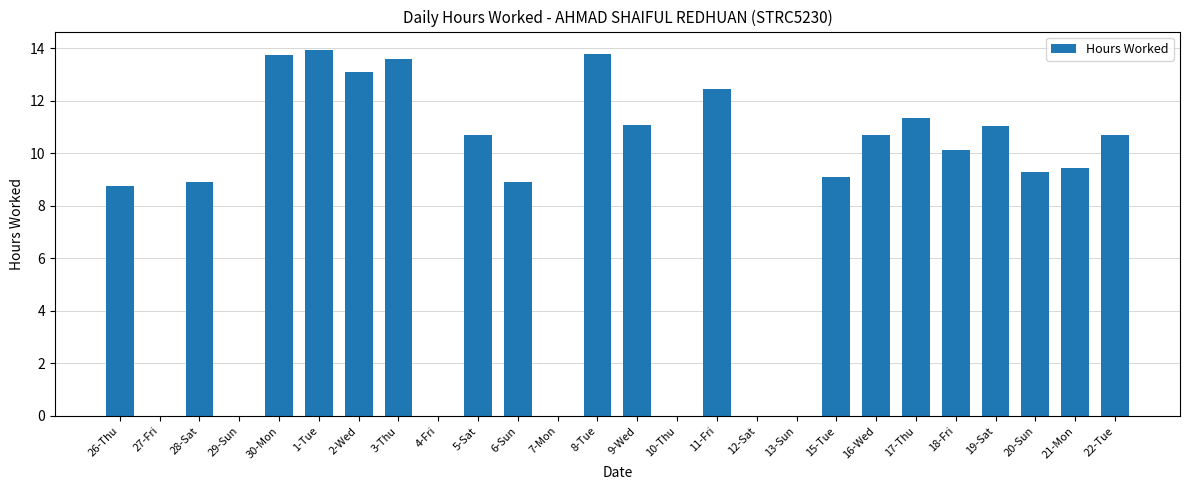

What is the sum of all values?

210.6